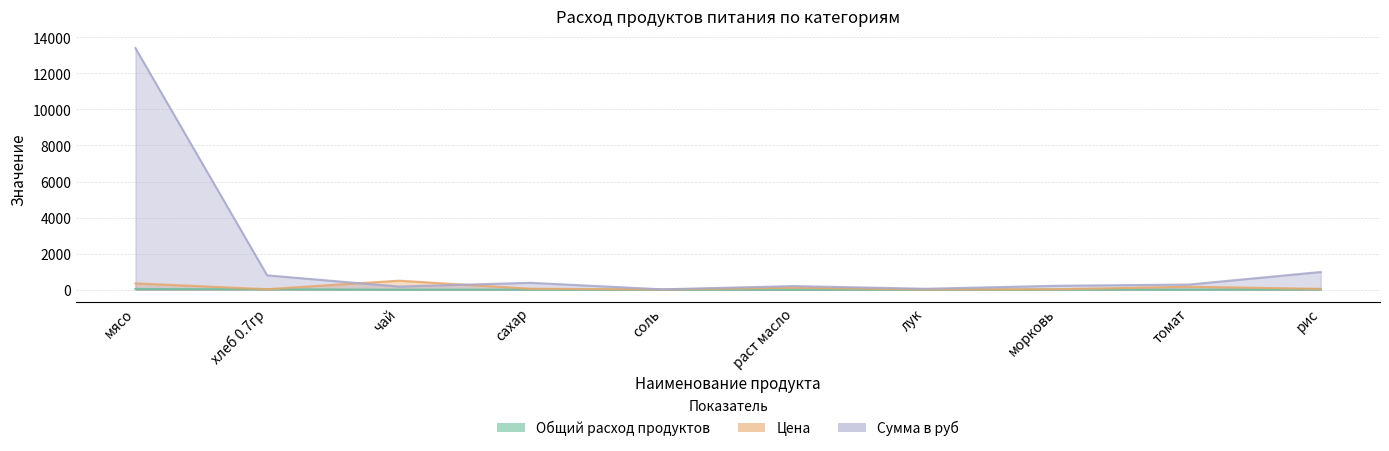

True or false: Цена and Общий расход продуктов intersect in this chart.

False